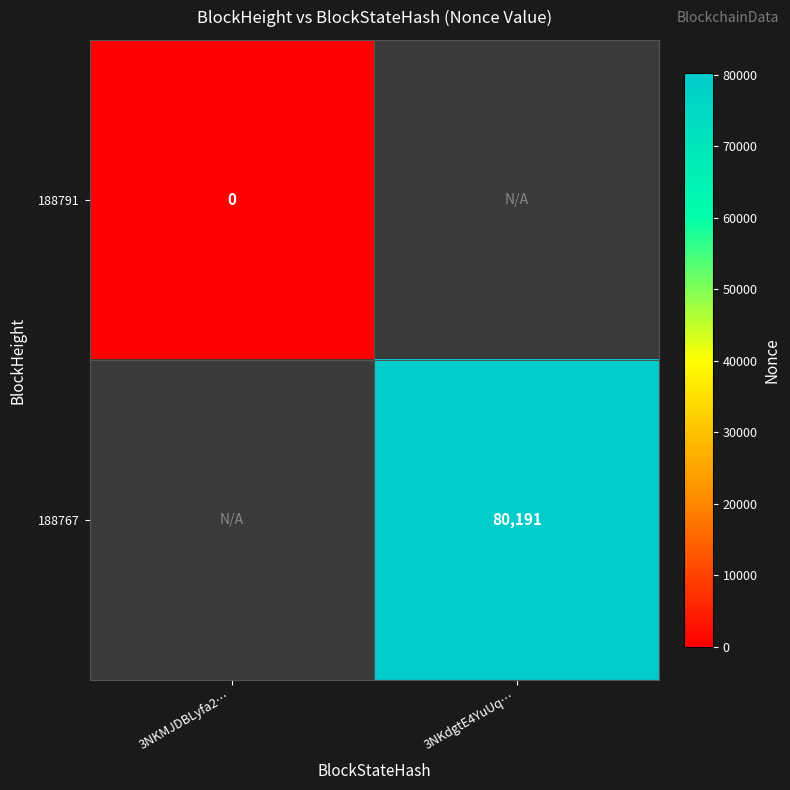

At how many categories does at least one series exceed 26732?

1